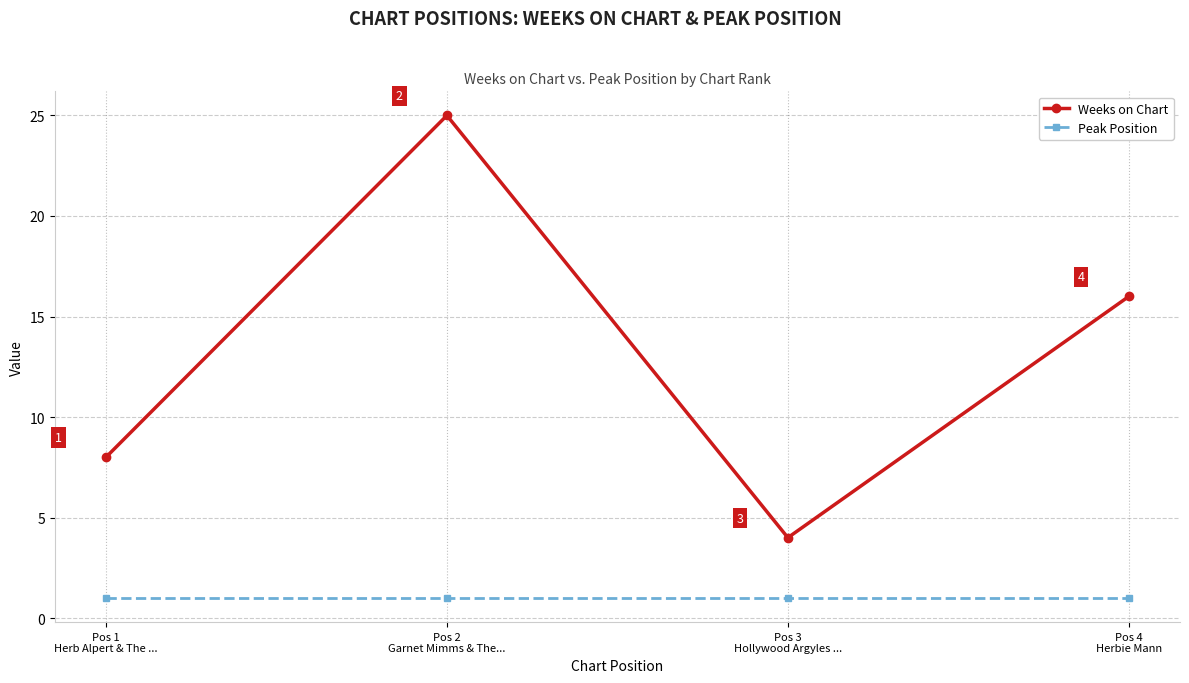

List the labels in order of Weeks on Chart value, smallest first.

Pos 3
Hollywood Argyles ..., Pos 1
Herb Alpert & The ..., Pos 4
Herbie Mann, Pos 2
Garnet Mimms & The...